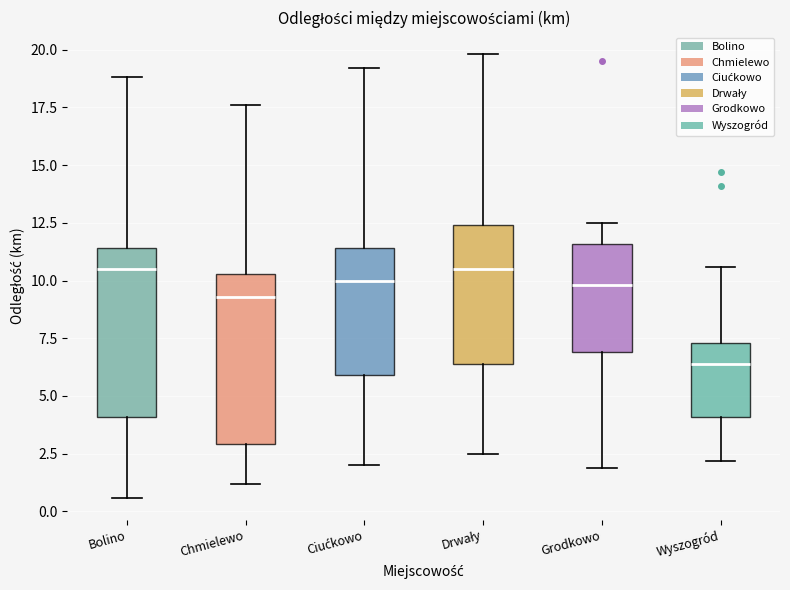

Where is the upper edge of the box for Ciućkowo on the y-axis? The values are not printed on the chart, so give them approximately, as read against the axis.

11.5